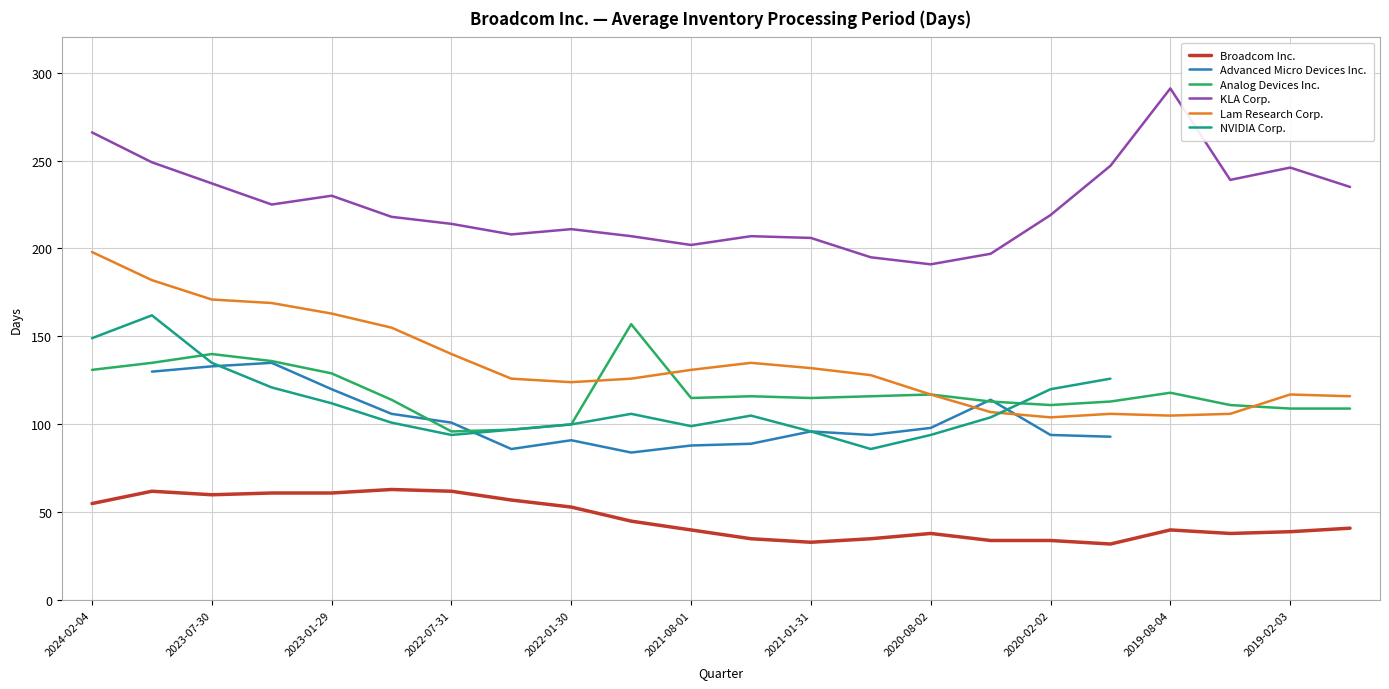

What is the maximum value for Broadcom Inc.?

63